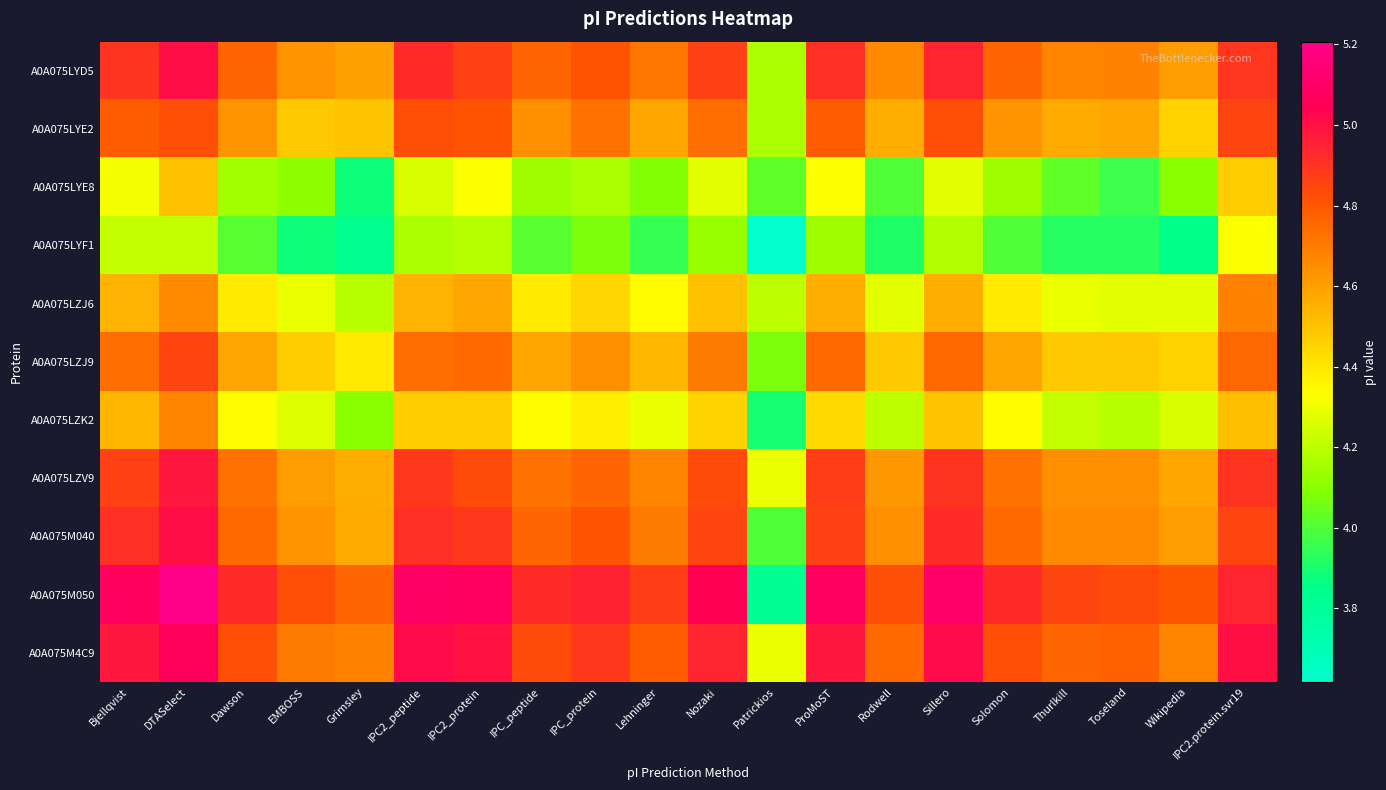

Reading right to left, what are all the values shown in this chart?

A0A075LYD5: IPC2.protein.svr19=4.9	Wikipedia=4.6	Toseland=4.7	Thurlkill=4.7	Solomon=4.8	Sillero=4.9	Rodwell=4.7	ProMoST=4.9	Patrickios=4.2	Nozaki=4.9	Lehninger=4.7	IPC_protein=4.8	IPC_peptide=4.8	IPC2_protein=4.9	IPC2_peptide=4.9	Grimsley=4.6	EMBOSS=4.6	Dawson=4.8	DTASelect=5.0	Bjellqvist=4.9
A0A075LYE2: IPC2.protein.svr19=4.9	Wikipedia=4.5	Toseland=4.6	Thurlkill=4.6	Solomon=4.6	Sillero=4.8	Rodwell=4.6	ProMoST=4.8	Patrickios=4.2	Nozaki=4.7	Lehninger=4.6	IPC_protein=4.7	IPC_peptide=4.6	IPC2_protein=4.8	IPC2_peptide=4.8	Grimsley=4.5	EMBOSS=4.5	Dawson=4.6	DTASelect=4.8	Bjellqvist=4.8
A0A075LYE8: IPC2.protein.svr19=4.5	Wikipedia=4.1	Toseland=4.0	Thurlkill=4.0	Solomon=4.1	Sillero=4.3	Rodwell=4.0	ProMoST=4.3	Patrickios=4.0	Nozaki=4.3	Lehninger=4.1	IPC_protein=4.2	IPC_peptide=4.1	IPC2_protein=4.3	IPC2_peptide=4.3	Grimsley=3.9	EMBOSS=4.1	Dawson=4.2	DTASelect=4.5	Bjellqvist=4.3
A0A075LYF1: IPC2.protein.svr19=4.3	Wikipedia=3.9	Toseland=3.9	Thurlkill=3.9	Solomon=4.0	Sillero=4.2	Rodwell=3.9	ProMoST=4.1	Patrickios=3.6	Nozaki=4.1	Lehninger=3.9	IPC_protein=4.1	IPC_peptide=4.0	IPC2_protein=4.2	IPC2_peptide=4.2	Grimsley=3.8	EMBOSS=3.9	Dawson=4.0	DTASelect=4.2	Bjellqvist=4.2
A0A075LZJ6: IPC2.protein.svr19=4.7	Wikipedia=4.3	Toseland=4.3	Thurlkill=4.3	Solomon=4.4	Sillero=4.6	Rodwell=4.3	ProMoST=4.6	Patrickios=4.2	Nozaki=4.5	Lehninger=4.3	IPC_protein=4.4	IPC_peptide=4.4	IPC2_protein=4.6	IPC2_peptide=4.5	Grimsley=4.2	EMBOSS=4.3	Dawson=4.4	DTASelect=4.7	Bjellqvist=4.5
A0A075LZJ9: IPC2.protein.svr19=4.8	Wikipedia=4.5	Toseland=4.5	Thurlkill=4.5	Solomon=4.6	Sillero=4.7	Rodwell=4.5	ProMoST=4.7	Patrickios=4.1	Nozaki=4.7	Lehninger=4.5	IPC_protein=4.6	IPC_peptide=4.6	IPC2_protein=4.7	IPC2_peptide=4.7	Grimsley=4.4	EMBOSS=4.5	Dawson=4.6	DTASelect=4.9	Bjellqvist=4.7
A0A075LZK2: IPC2.protein.svr19=4.5	Wikipedia=4.3	Toseland=4.2	Thurlkill=4.2	Solomon=4.3	Sillero=4.5	Rodwell=4.2	ProMoST=4.4	Patrickios=3.9	Nozaki=4.5	Lehninger=4.3	IPC_protein=4.4	IPC_peptide=4.3	IPC2_protein=4.5	IPC2_peptide=4.5	Grimsley=4.1	EMBOSS=4.3	Dawson=4.3	DTASelect=4.7	Bjellqvist=4.5
A0A075LZV9: IPC2.protein.svr19=4.9	Wikipedia=4.6	Toseland=4.6	Thurlkill=4.6	Solomon=4.7	Sillero=4.9	Rodwell=4.6	ProMoST=4.9	Patrickios=4.3	Nozaki=4.8	Lehninger=4.7	IPC_protein=4.8	IPC_peptide=4.7	IPC2_protein=4.8	IPC2_peptide=4.9	Grimsley=4.6	EMBOSS=4.6	Dawson=4.7	DTASelect=5.0	Bjellqvist=4.9
A0A075M040: IPC2.protein.svr19=4.8	Wikipedia=4.6	Toseland=4.7	Thurlkill=4.7	Solomon=4.7	Sillero=4.9	Rodwell=4.6	ProMoST=4.9	Patrickios=4.0	Nozaki=4.9	Lehninger=4.7	IPC_protein=4.8	IPC_peptide=4.8	IPC2_protein=4.9	IPC2_peptide=4.9	Grimsley=4.6	EMBOSS=4.6	Dawson=4.7	DTASelect=5.0	Bjellqvist=4.9
A0A075M050: IPC2.protein.svr19=4.9	Wikipedia=4.8	Toseland=4.8	Thurlkill=4.9	Solomon=4.9	Sillero=5.1	Rodwell=4.8	ProMoST=5.1	Patrickios=3.8	Nozaki=5.0	Lehninger=4.9	IPC_protein=5.0	IPC_peptide=4.9	IPC2_protein=5.1	IPC2_peptide=5.1	Grimsley=4.8	EMBOSS=4.8	Dawson=4.9	DTASelect=5.2	Bjellqvist=5.1
A0A075M4C9: IPC2.protein.svr19=5.0	Wikipedia=4.7	Toseland=4.8	Thurlkill=4.8	Solomon=4.8	Sillero=5.0	Rodwell=4.7	ProMoST=5.0	Patrickios=4.3	Nozaki=4.9	Lehninger=4.8	IPC_protein=4.9	IPC_peptide=4.8	IPC2_protein=5.0	IPC2_peptide=5.0	Grimsley=4.7	EMBOSS=4.7	Dawson=4.8	DTASelect=5.1	Bjellqvist=5.0